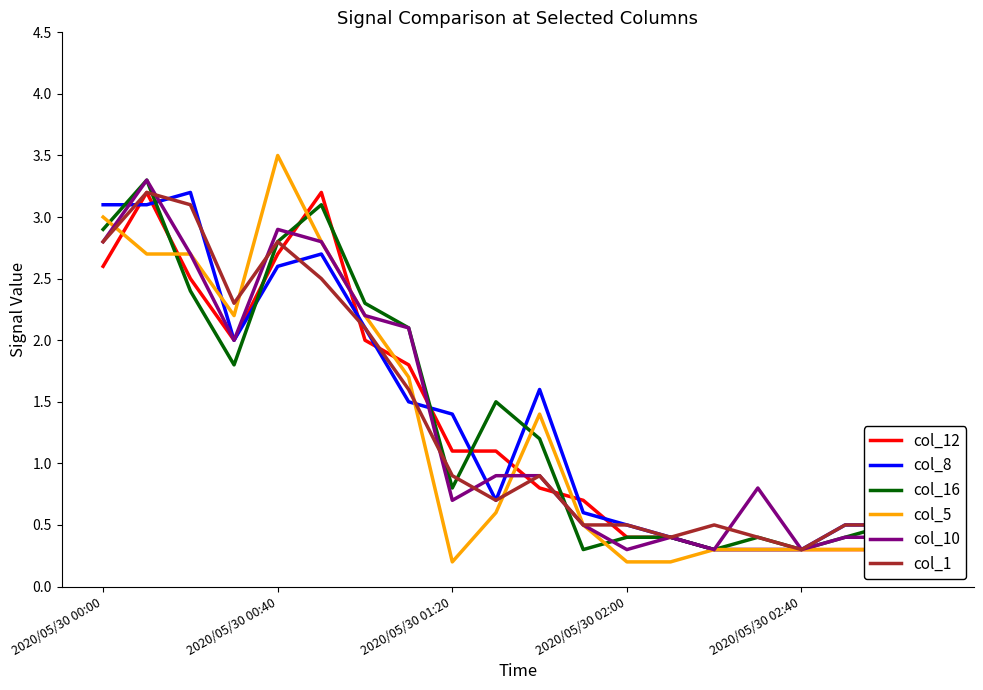

True or false: col_8 has a value of 2.2 at 2020/05/30 00:00.

False